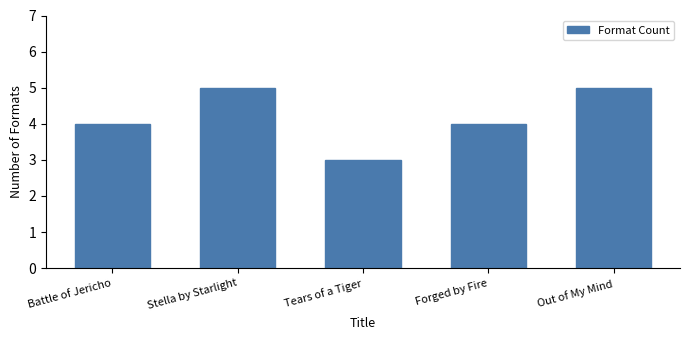

Reading right to left, what are all the values shown in this chart?

5	4	3	5	4